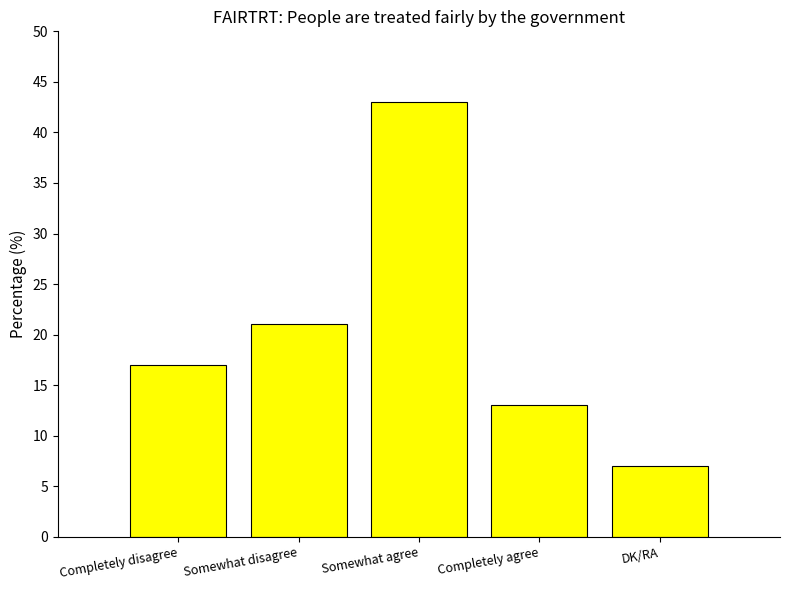

Reading left to right, what are all the values shown in this chart?

Completely disagree=17	Somewhat disagree=21	Somewhat agree=43	Completely agree=13	DK/RA=7